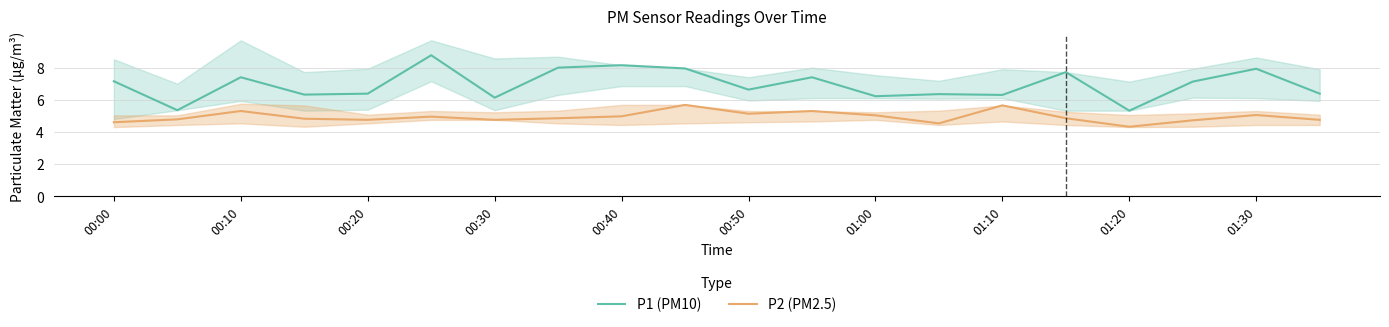

Rank the series by their maximum value, from highest to lowest.

P1 (PM10), P2 (PM2.5)